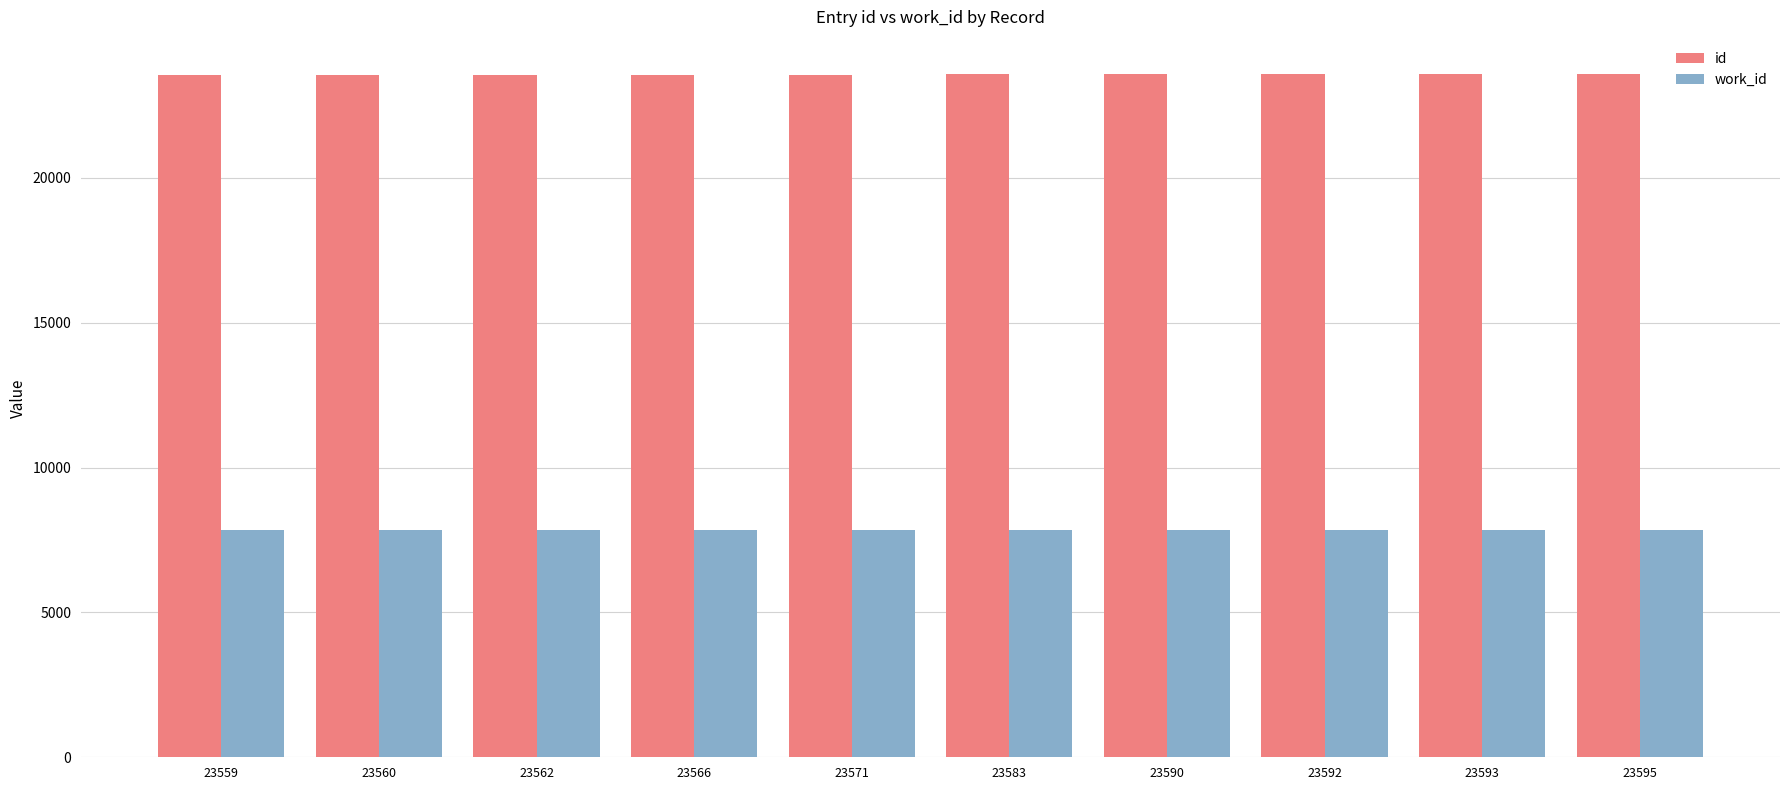

The id series shows 10032 at 23571. True or false?

False